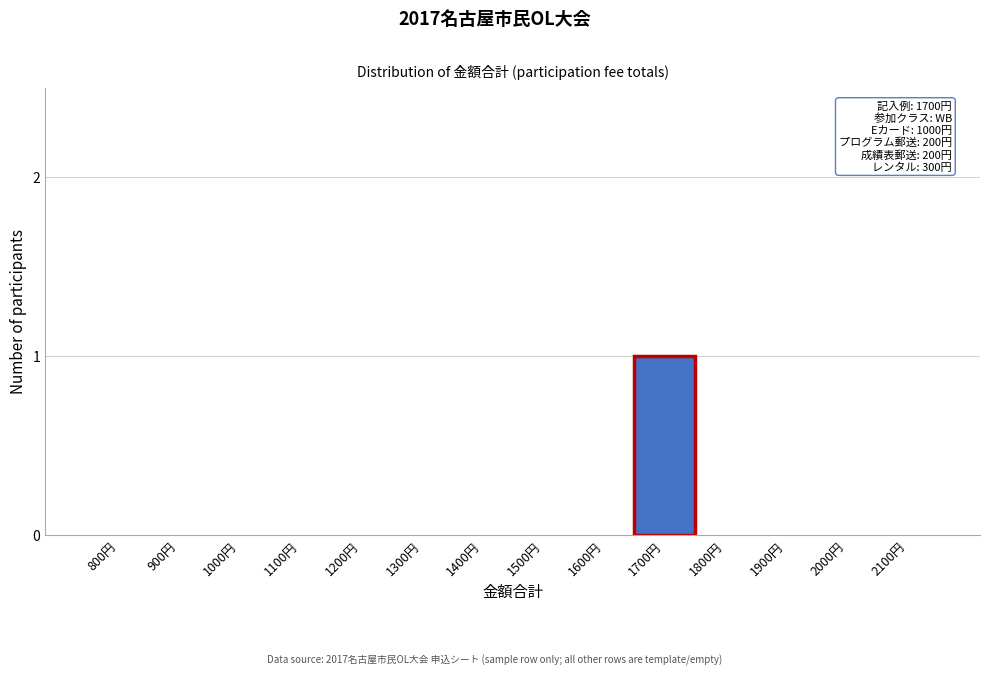

Reading left to right, what are all the values shown in this chart?

800円=0	900円=0	1000円=0	1100円=0	1200円=0	1300円=0	1400円=0	1500円=0	1600円=0	1700円=1	1800円=0	1900円=0	2000円=0	2100円=0